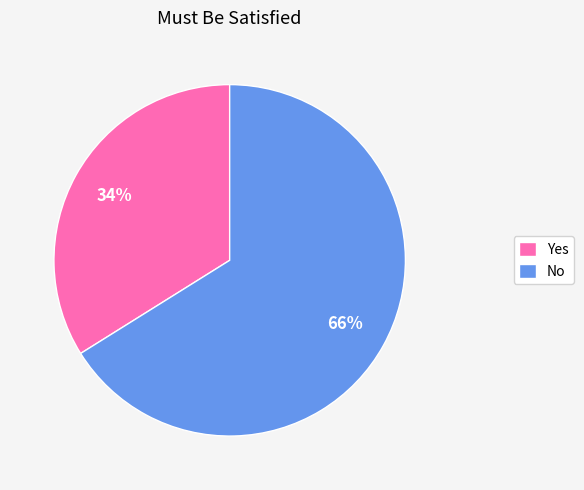

Does No represent more than half of the total?

Yes